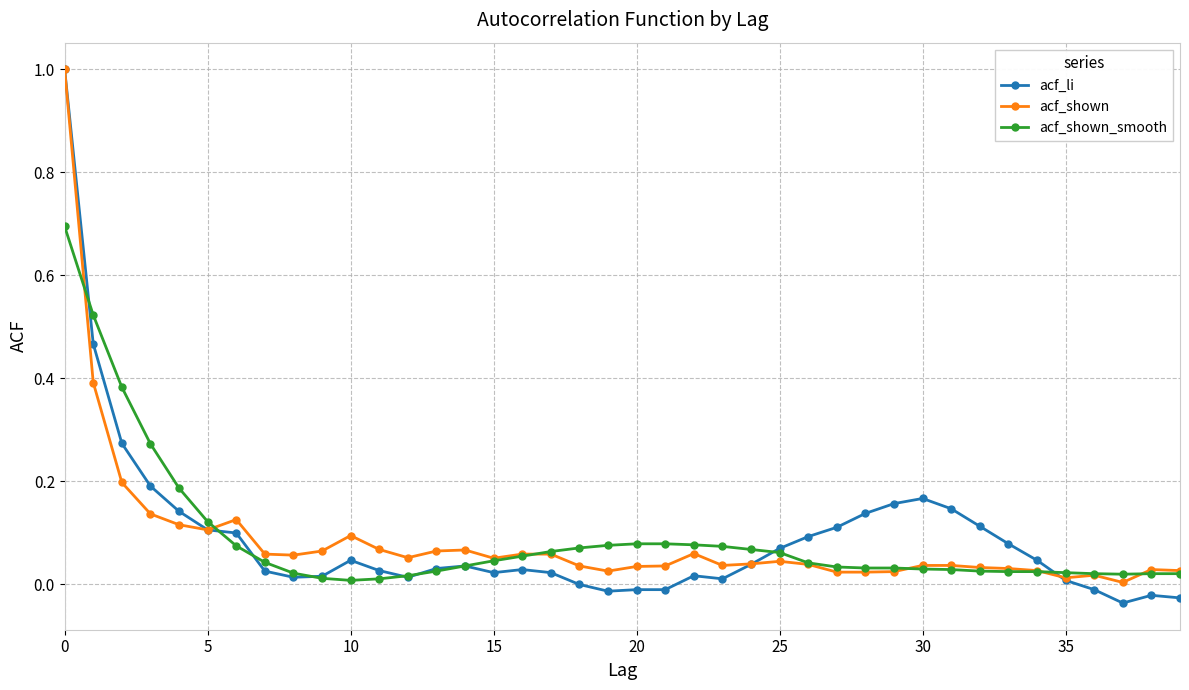

Does the chart have visible grid lines?

Yes